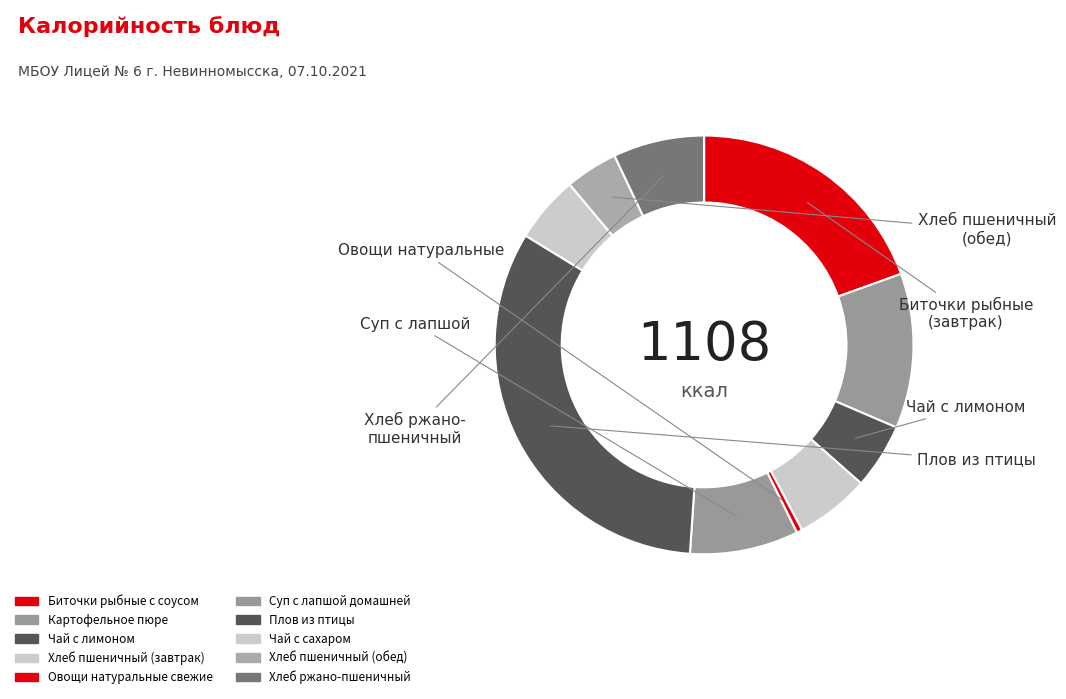

Approximately how many times larger is the value at Плов из птицы compared to Чай с лимоном?

6.5